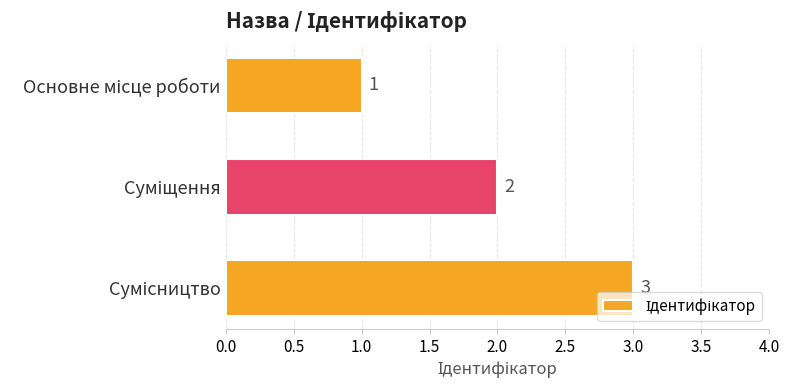

How many values are between 1 and 3?

3